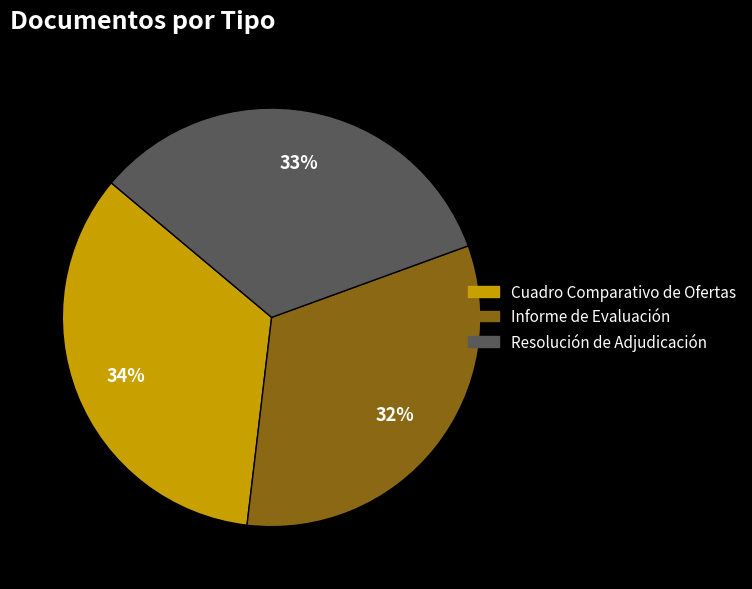

How many segments does this pie chart have?

3